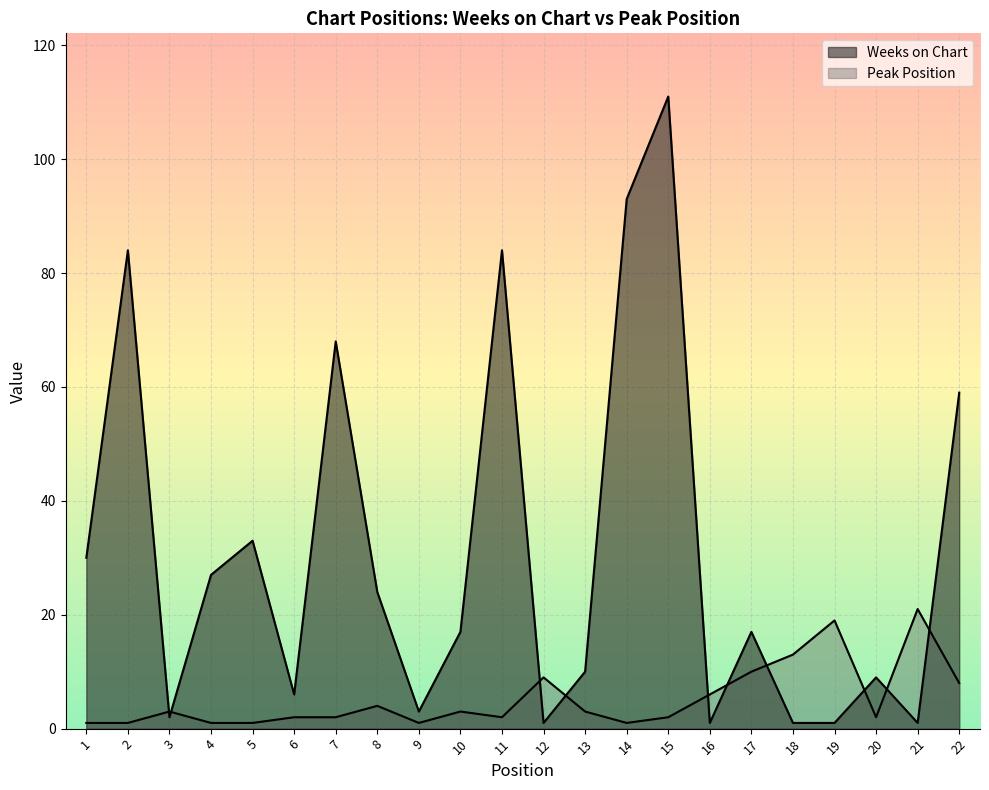

What are all the series names shown in the legend?

Weeks on Chart, Peak Position